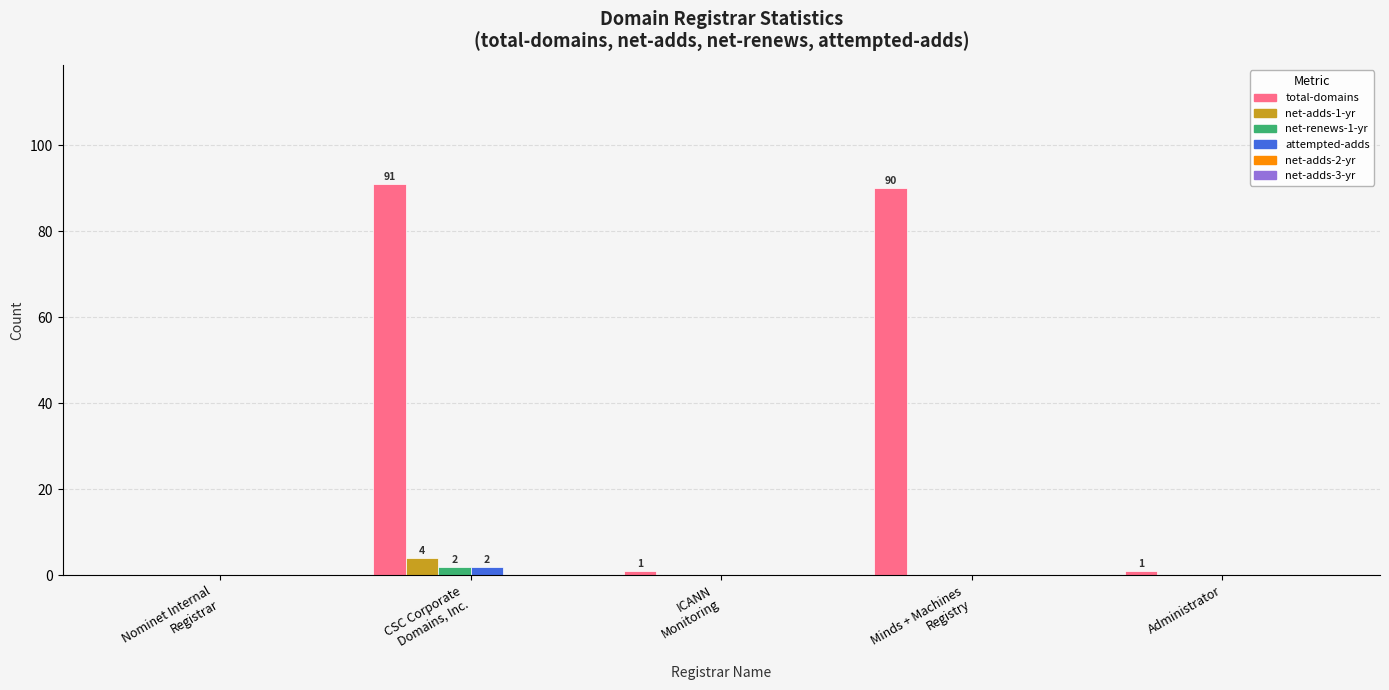

The net-renews-1-yr series shows 0 at Administrator. True or false?

True